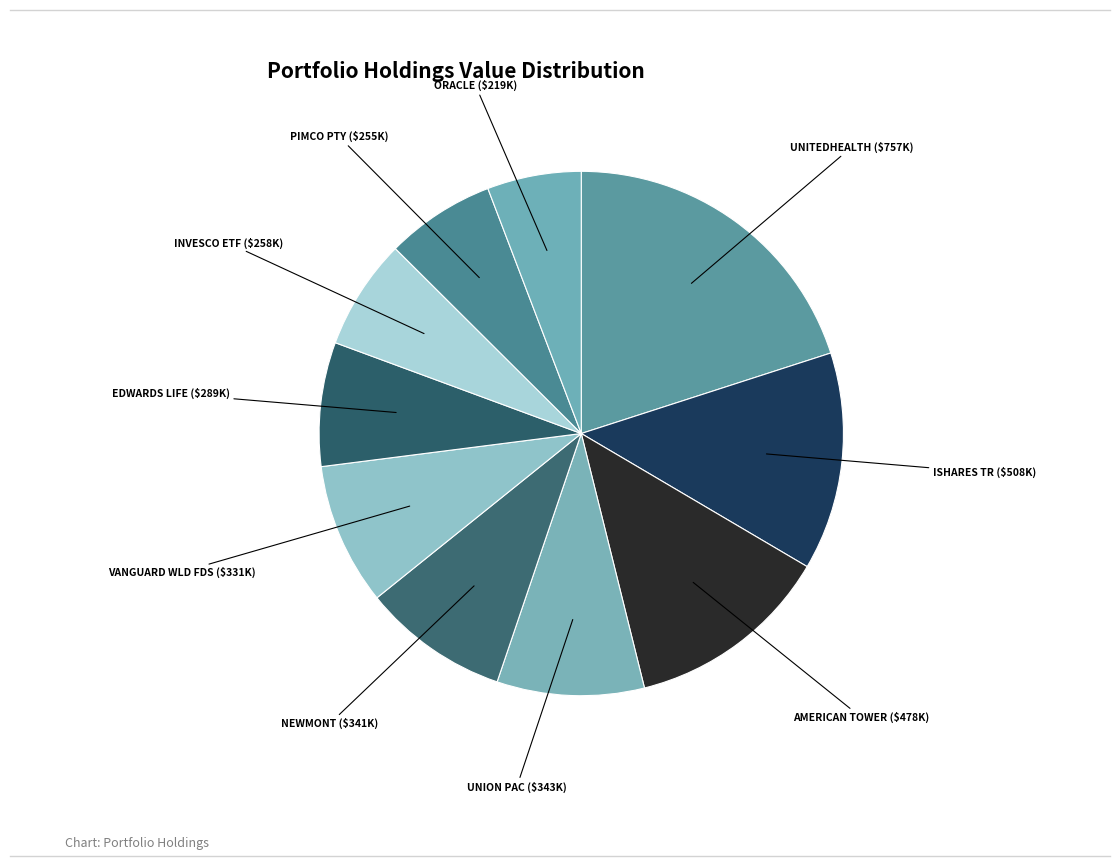

Count the number of slices in the pie.

10